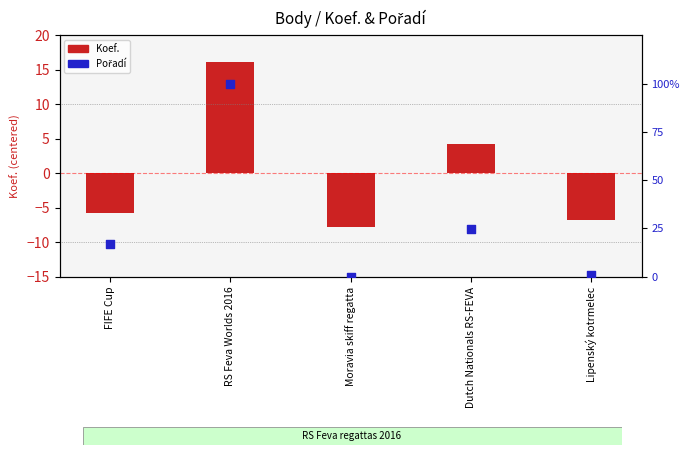

Is the value of Pořadí at Dutch Nationals RS-FEVA greater than the value of Koef. at Moravia skiff regatta?

Yes